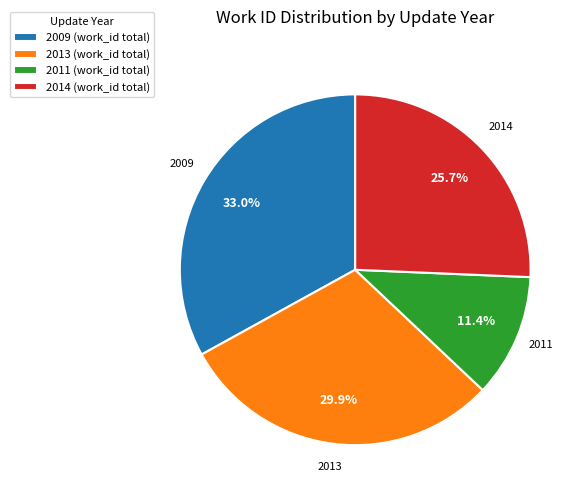

Does any single category account for the majority?

No